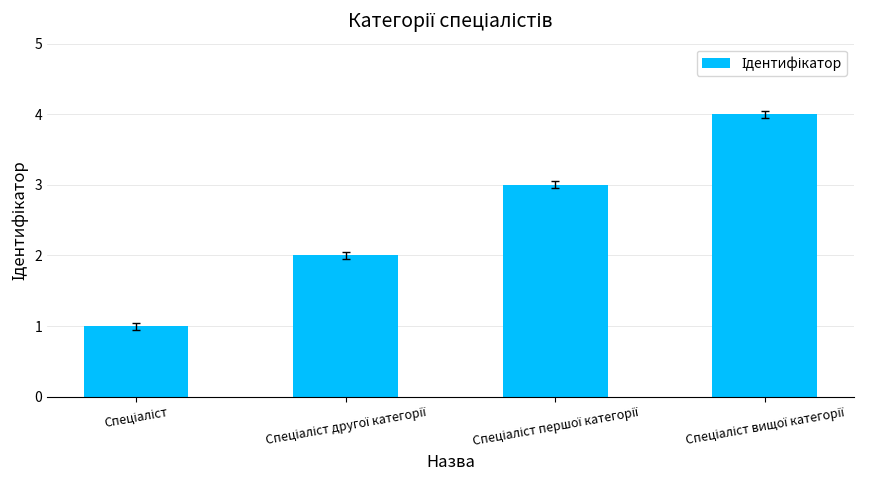

What is the greatest value displayed?

4